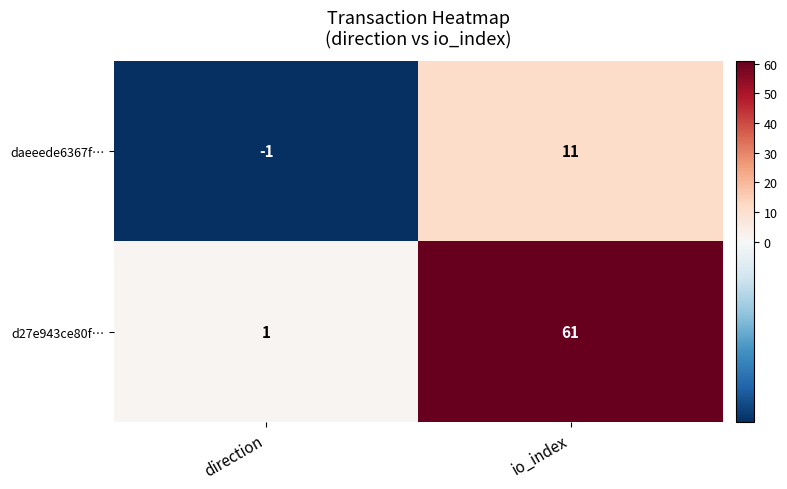

Reading left to right, transcribe all the data shown in this chart.

daeeede6367f…: -1	11
d27e943ce80f…: 1	61